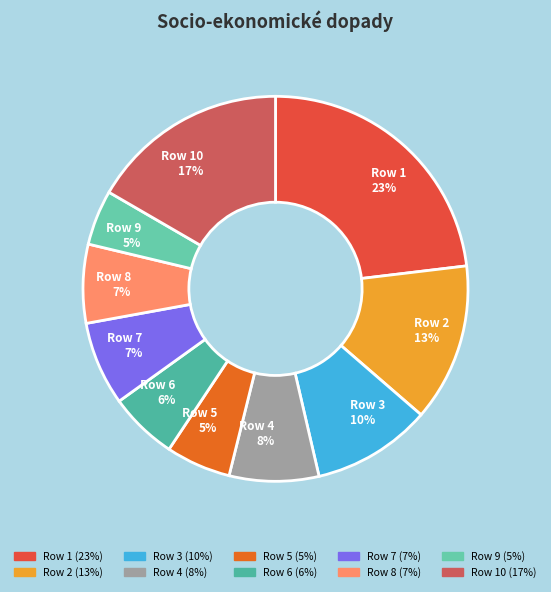

Which category has the biggest portion of the pie?

Row 1 23%